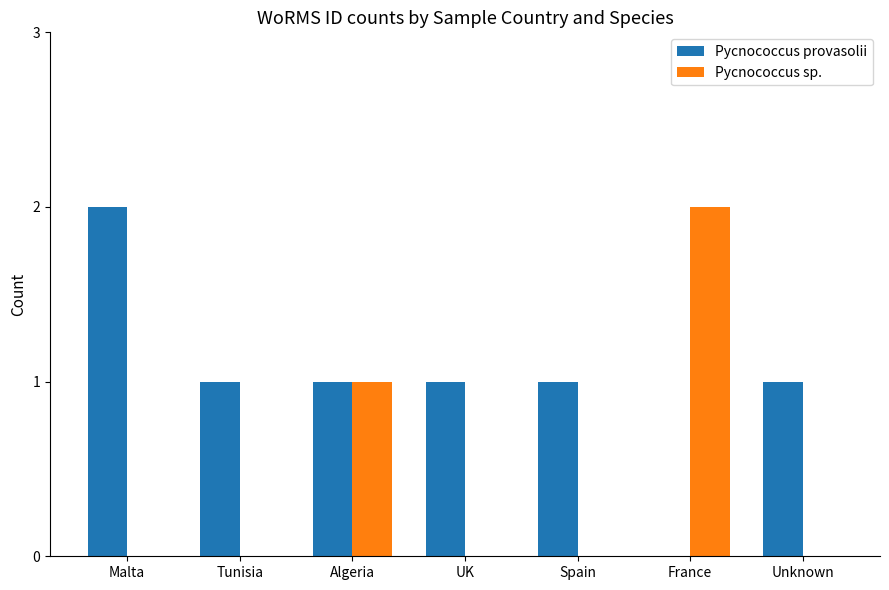

Are the bars grouped side by side (vs. stacked)?

Yes